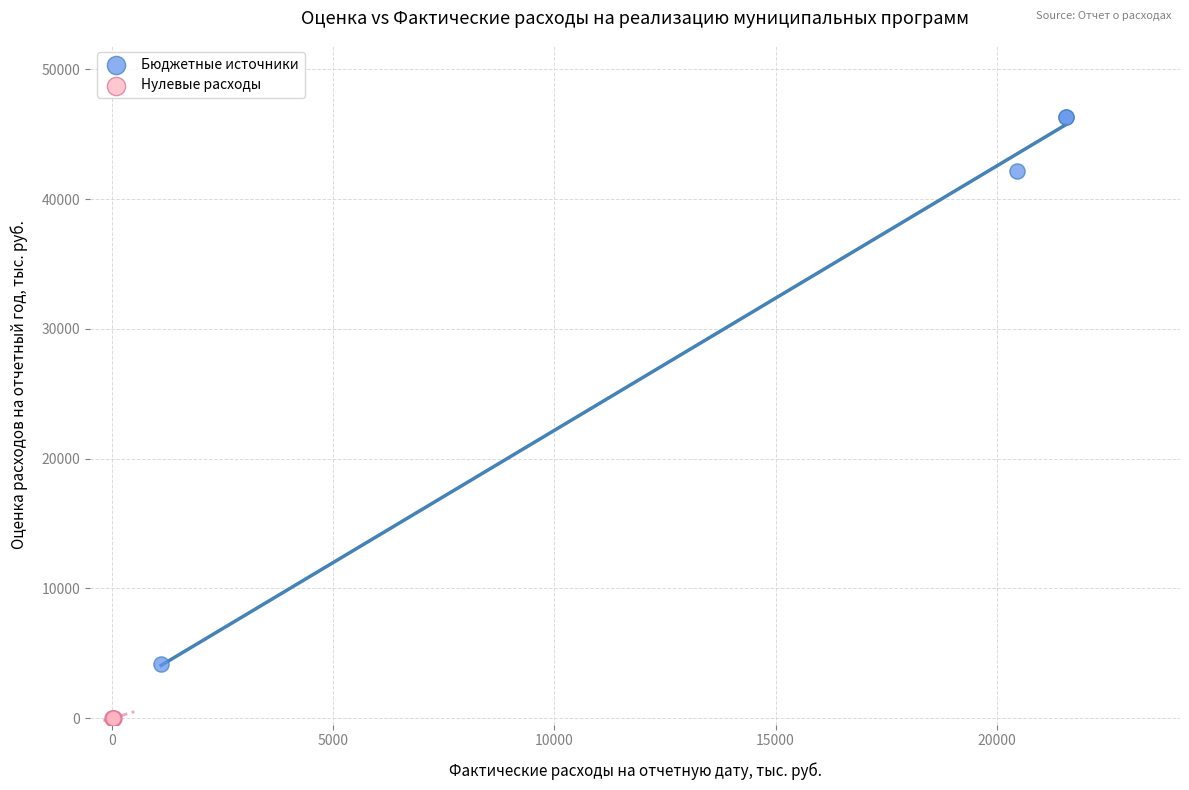

Which series contains the highest Y value?

Бюджетные источники